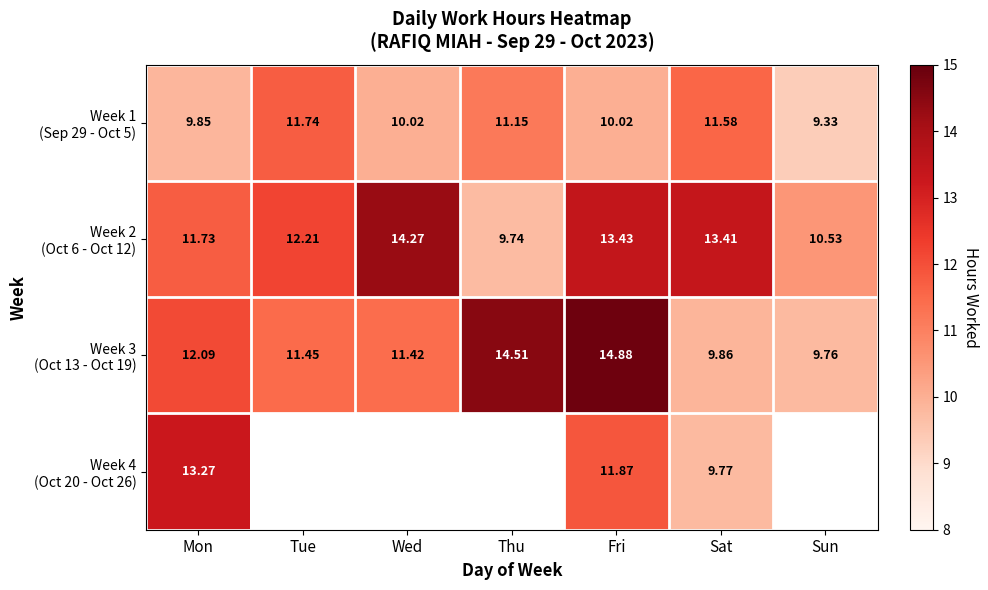

At how many categories does at least one series exceed 10?

7